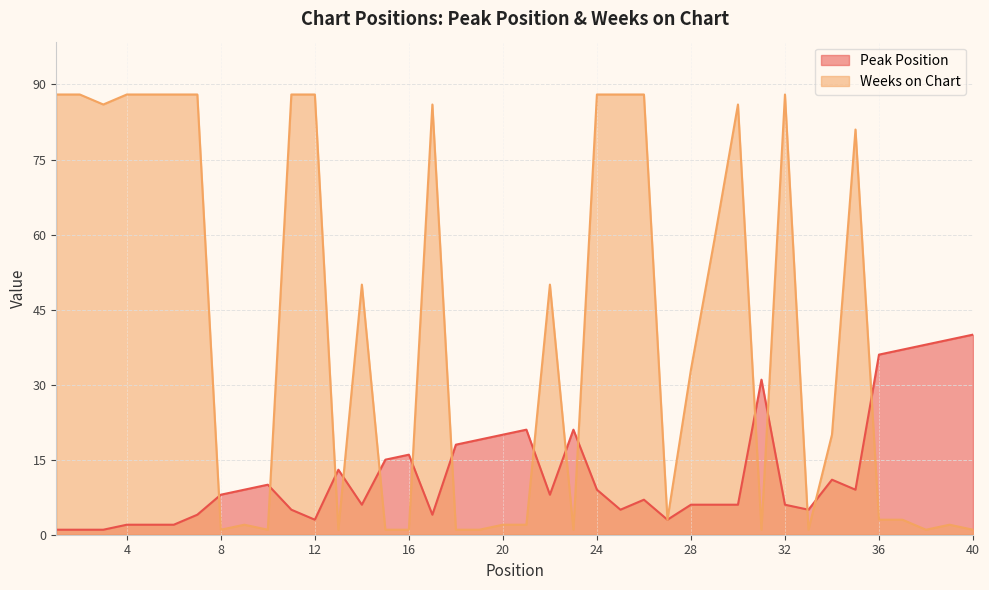

What is the sum of the Peak Position values at 2 and 17?

5